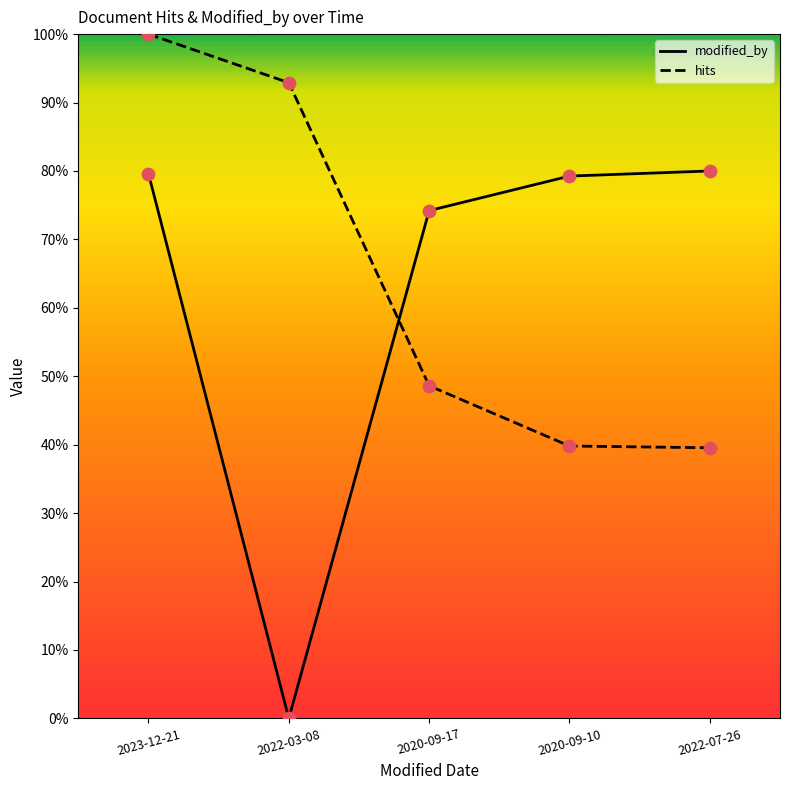

Which series has the widest spread of values?

modified_by